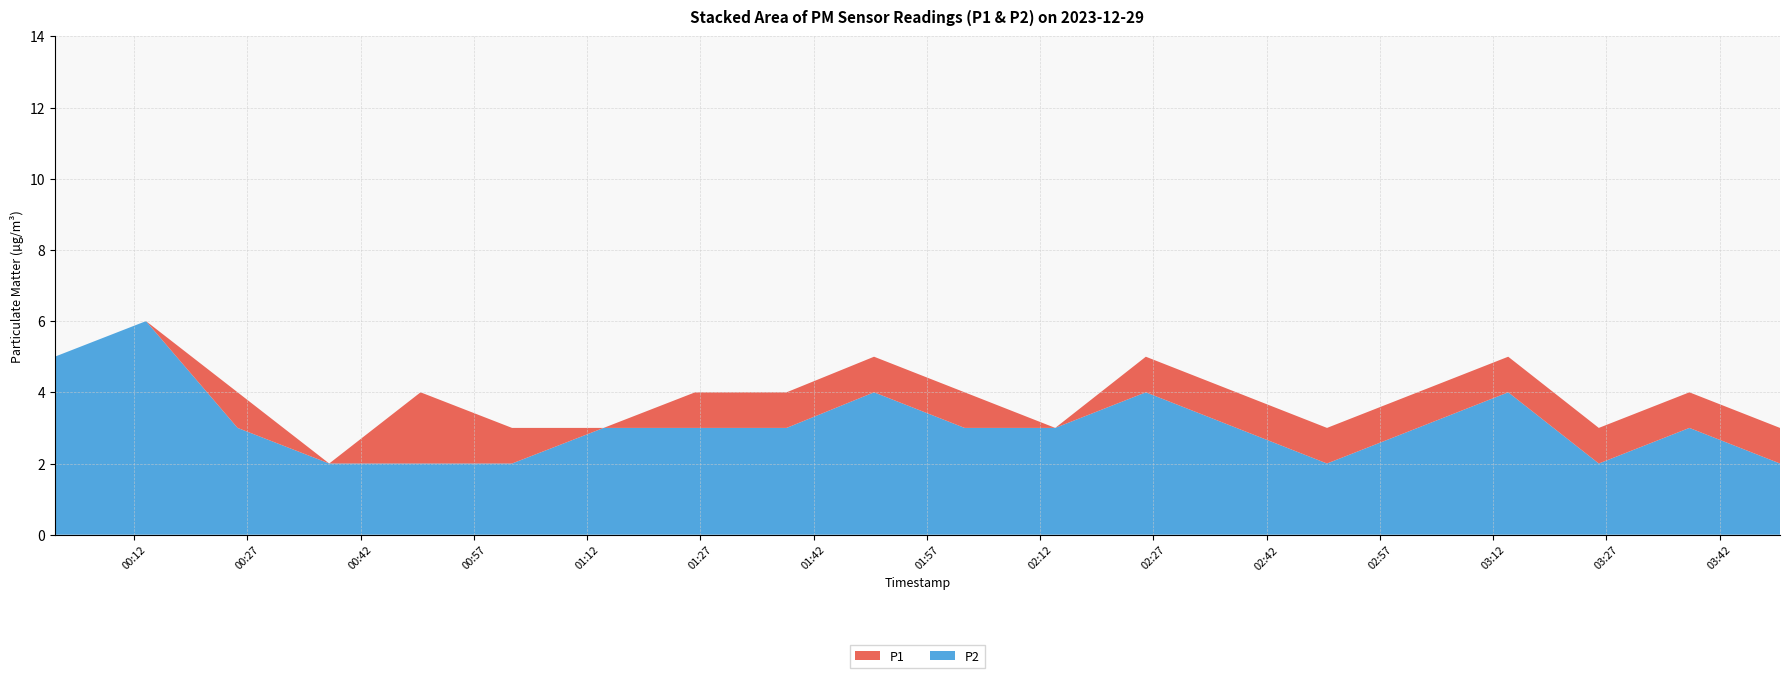

Reading left to right, extract all data points from this chart.

P1: 2023-12-29T00:01:29=5	2023-12-29T00:13:34=6	2023-12-29T00:25:42=4	2023-12-29T00:37:50=2	2023-12-29T00:49:56=4	2023-12-29T01:02:03=3	2023-12-29T01:14:11=3	2023-12-29T01:26:18=4	2023-12-29T01:38:25=4	2023-12-29T01:50:00=5	2023-12-29T02:02:00=4	2023-12-29T02:14:00=3	2023-12-29T02:26:00=5	2023-12-29T02:38:00=4	2023-12-29T02:50:00=3	2023-12-29T03:02:00=4	2023-12-29T03:14:00=5	2023-12-29T03:26:00=3	2023-12-29T03:38:00=4	2023-12-29T03:50:00=3
P2: 2023-12-29T00:01:29=5	2023-12-29T00:13:34=6	2023-12-29T00:25:42=3	2023-12-29T00:37:50=2	2023-12-29T00:49:56=2	2023-12-29T01:02:03=2	2023-12-29T01:14:11=3	2023-12-29T01:26:18=3	2023-12-29T01:38:25=3	2023-12-29T01:50:00=4	2023-12-29T02:02:00=3	2023-12-29T02:14:00=3	2023-12-29T02:26:00=4	2023-12-29T02:38:00=3	2023-12-29T02:50:00=2	2023-12-29T03:02:00=3	2023-12-29T03:14:00=4	2023-12-29T03:26:00=2	2023-12-29T03:38:00=3	2023-12-29T03:50:00=2